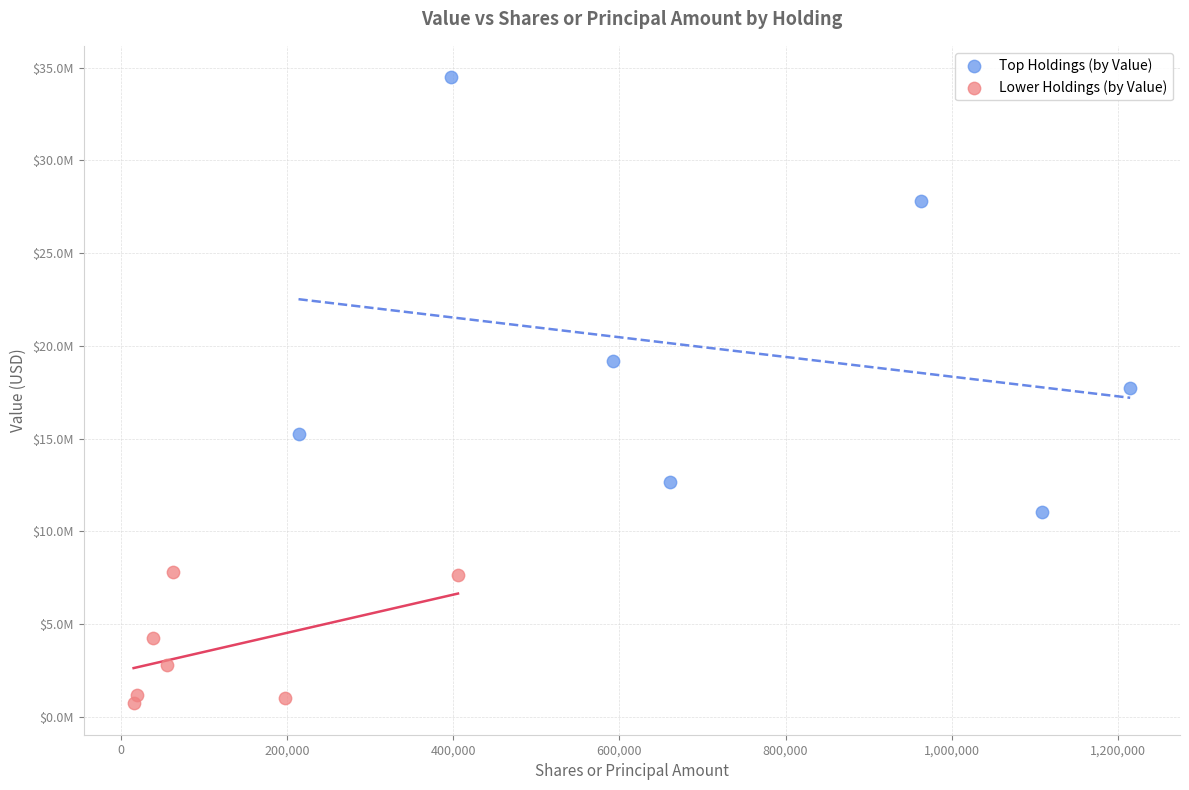

Which series reaches the maximum Y coordinate?

Top Holdings (by Value)